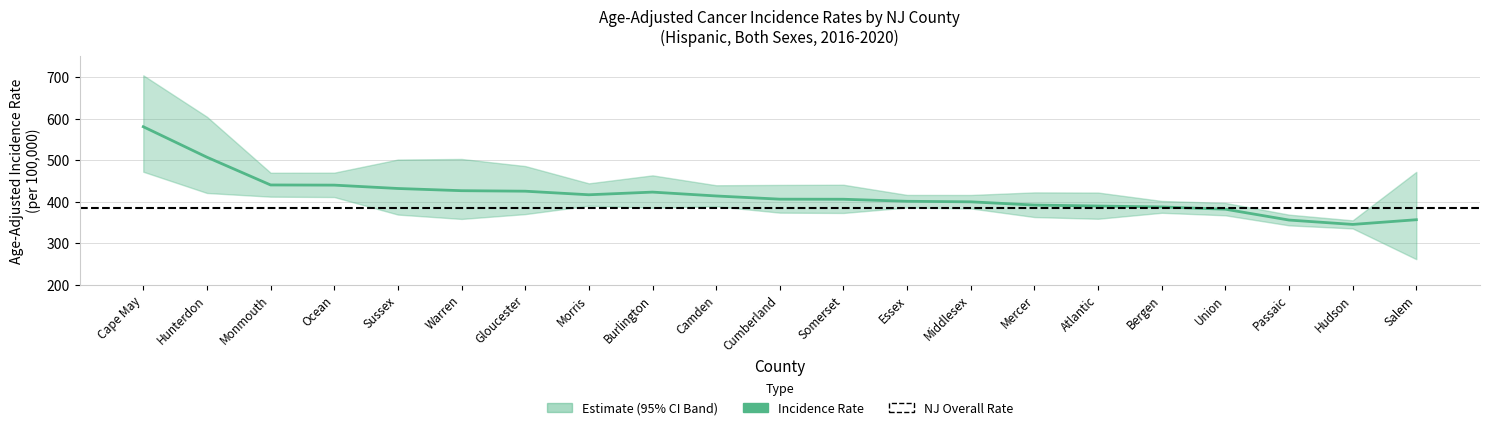

At how many categories does at least one series exceed 562?

2